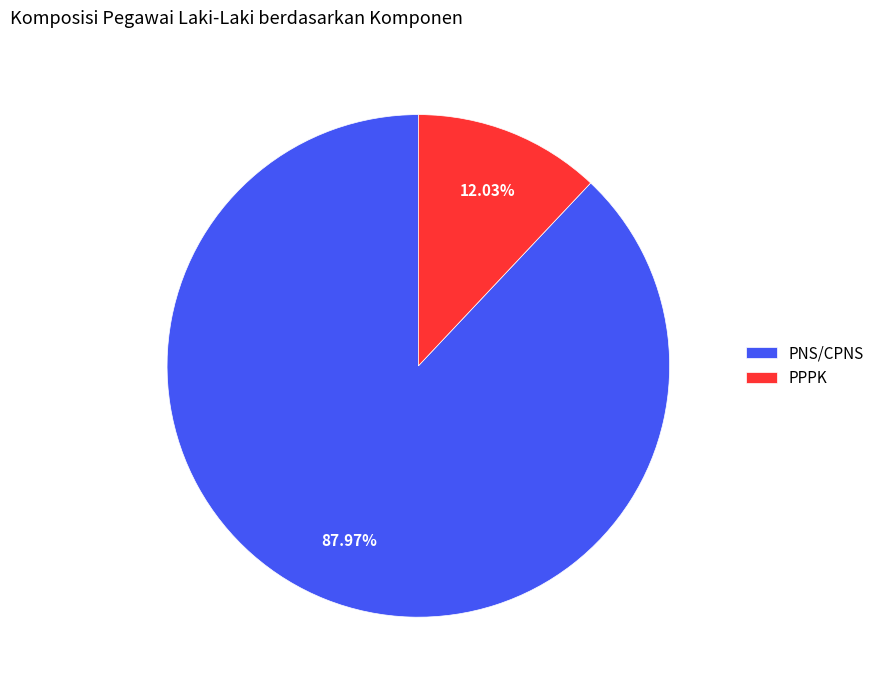

Which category has the smallest portion of the pie?

PPPK